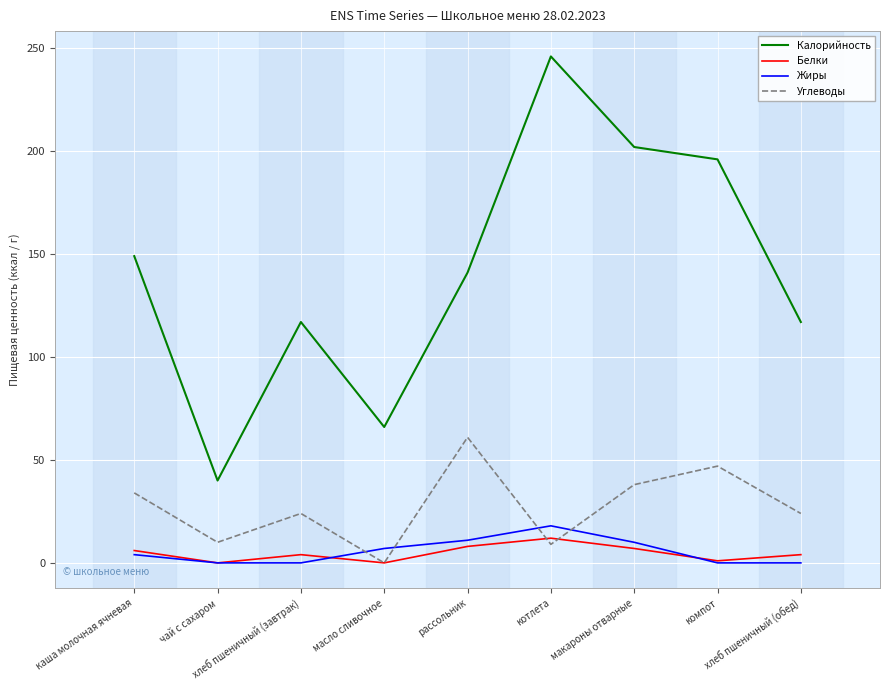

The value of Калорийность at компот is 196. True or false?

True